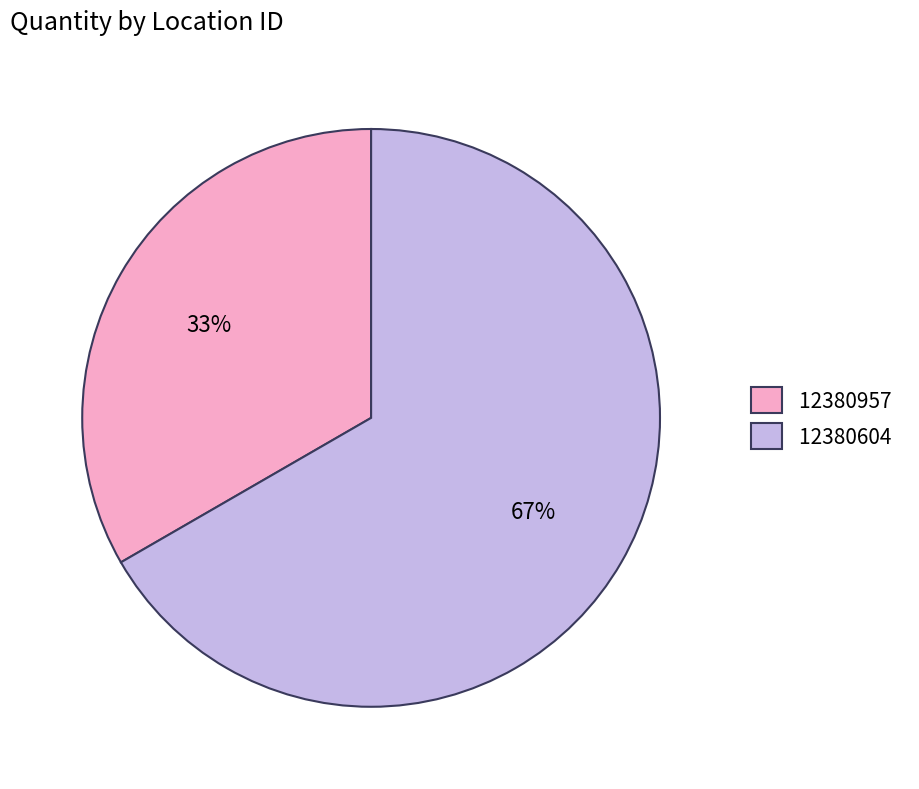

To the nearest percent, what percentage of the pie is 12380604?

67%